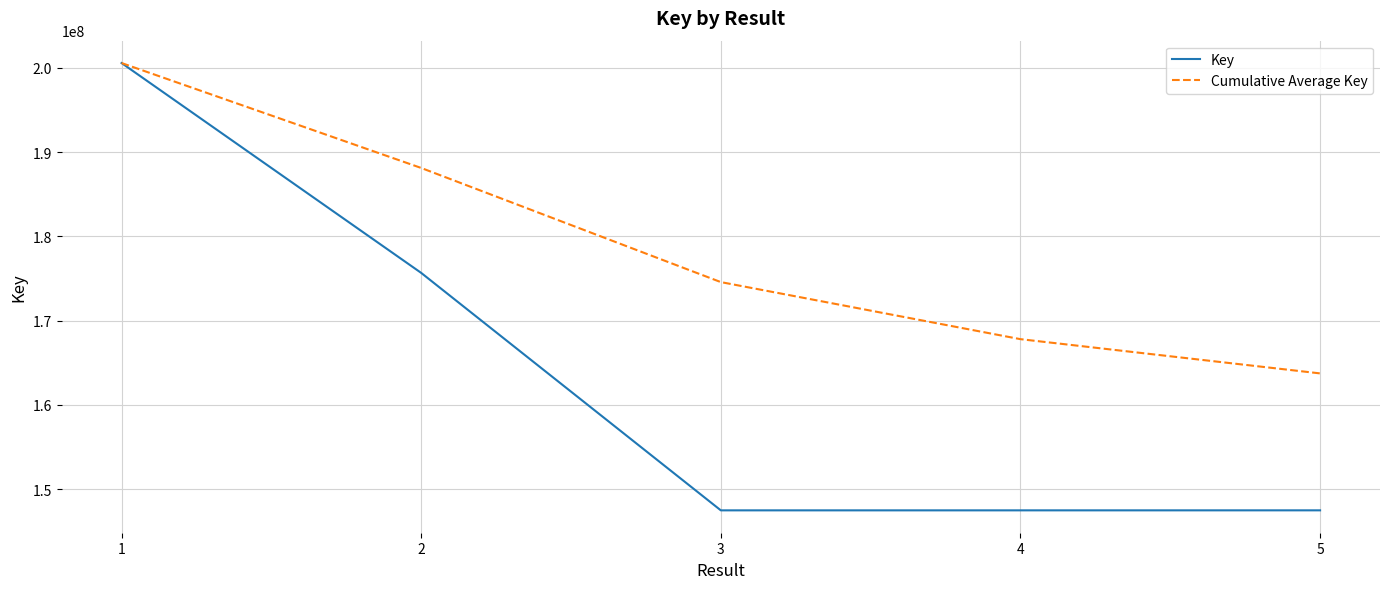

What is the spread (max minus min) of values at 5?

16241561.4